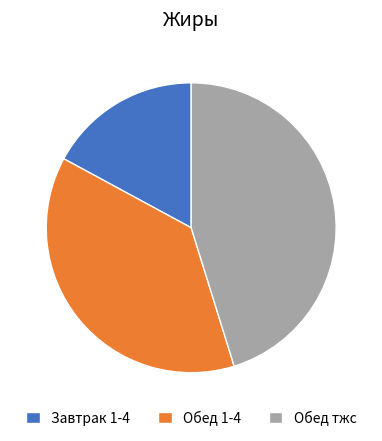

Is there any slice that represents more than half of the pie?

No